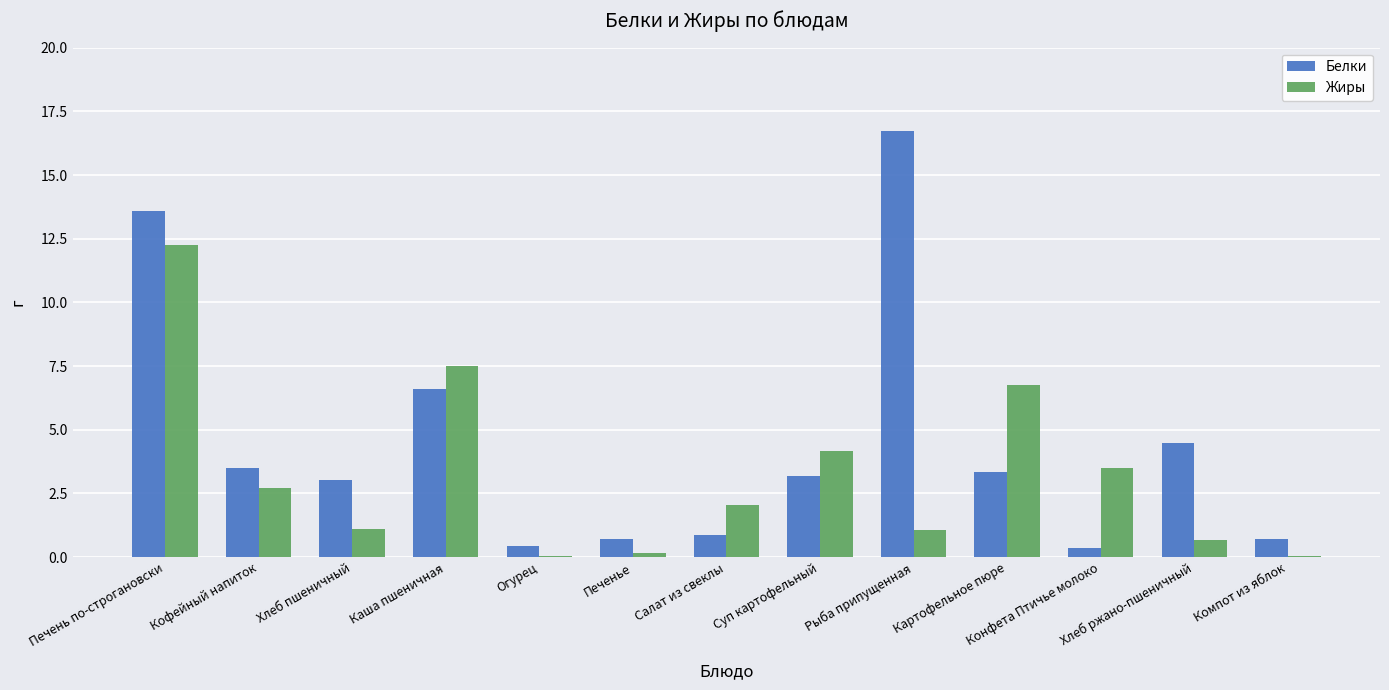

How many data points in Жиры are above 2?

7